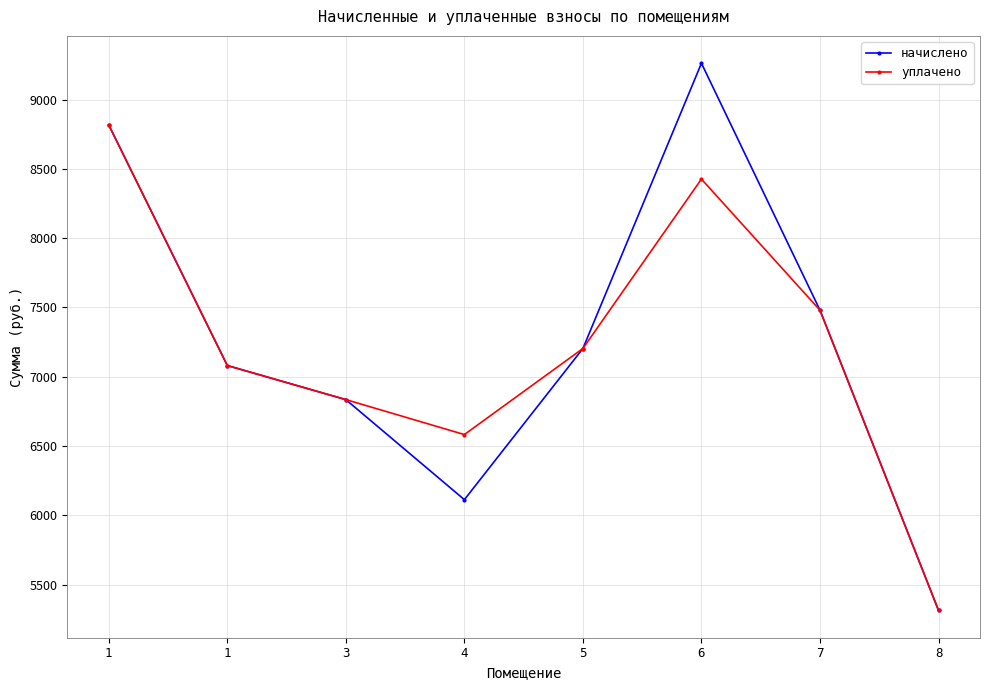

Rank the series by their maximum value, from highest to lowest.

начислено, уплачено